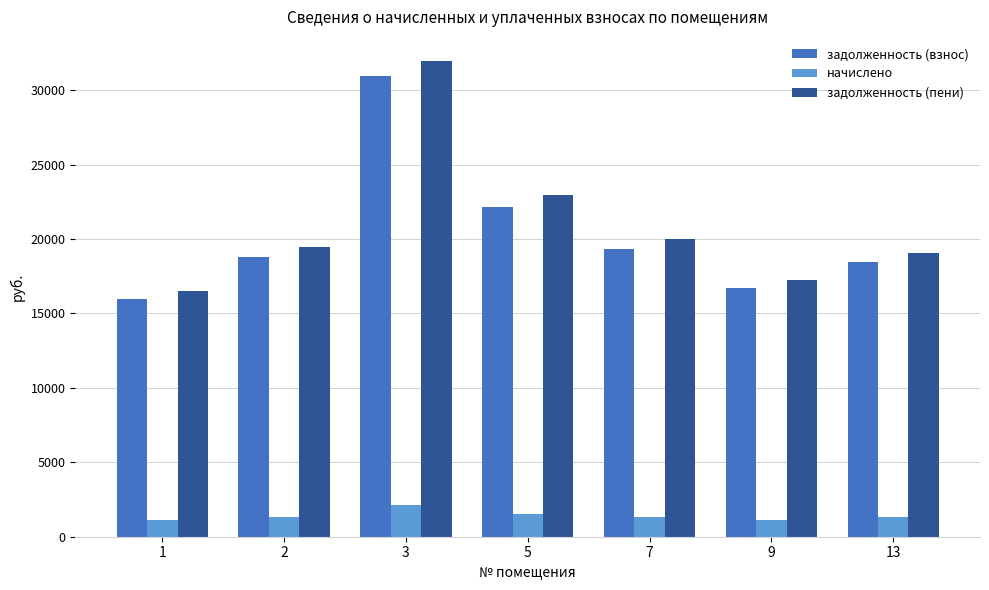

Which series changed the most between 2 and 7?

задолженность (пени)